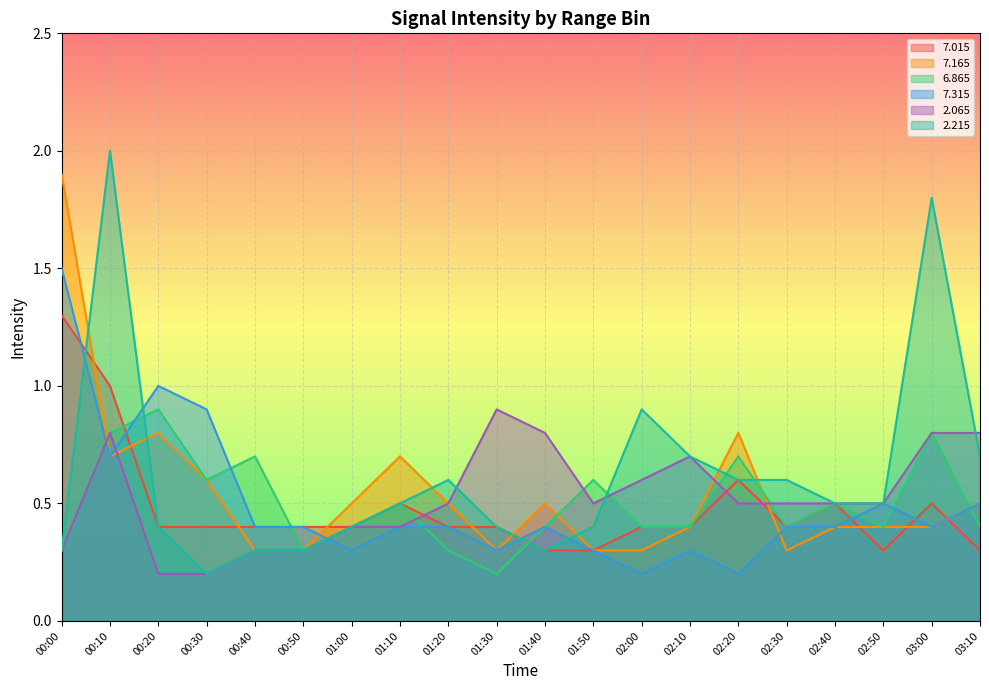

What position from the right is 02:00?

8